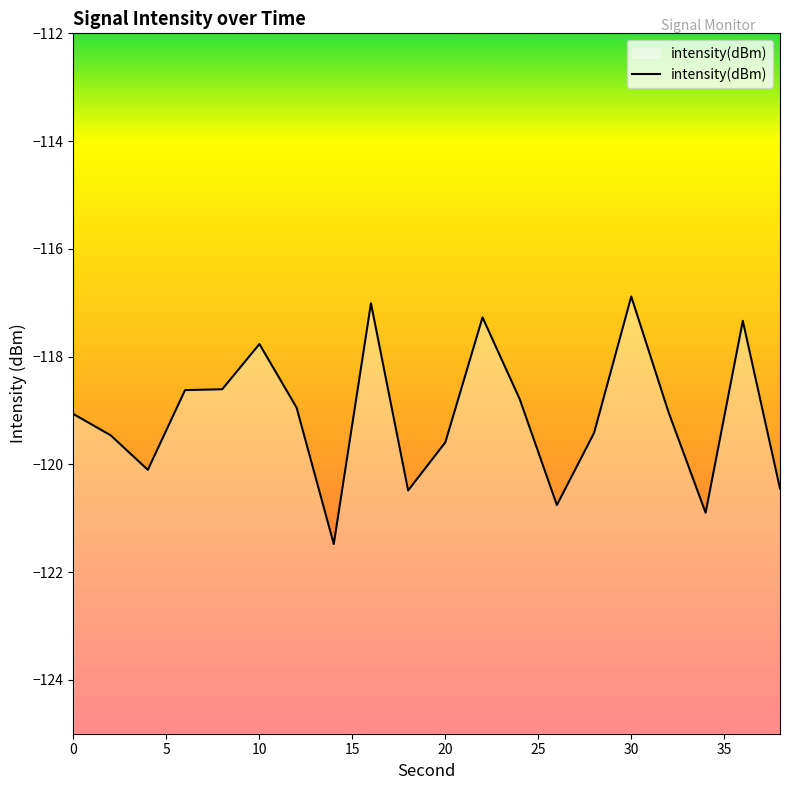

What is the greatest value displayed?

-116.9